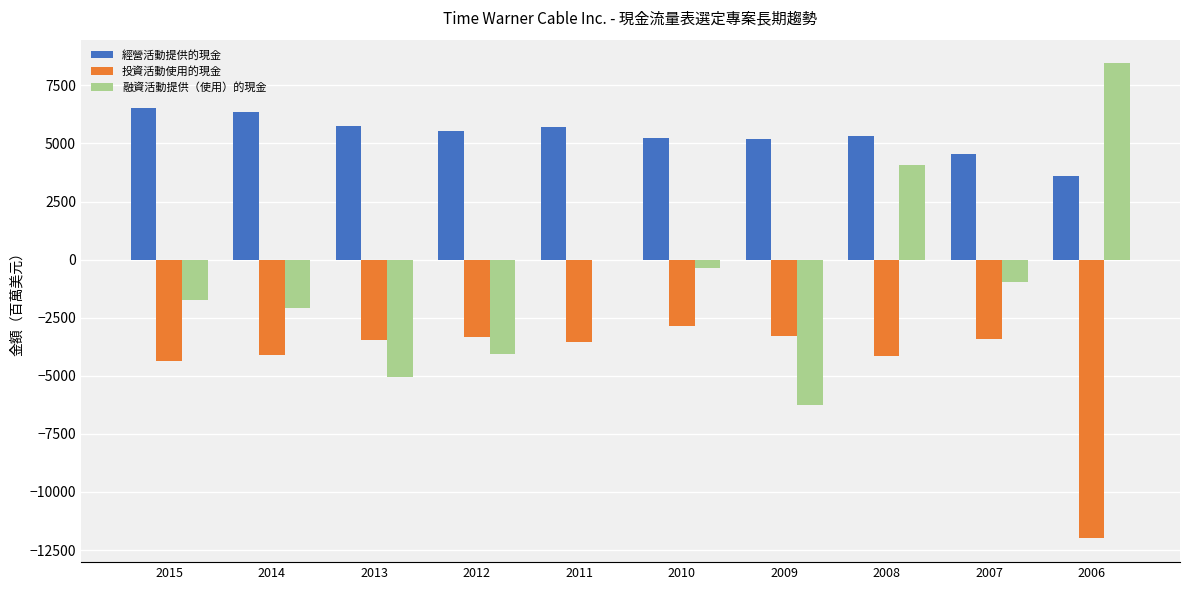

Which series changed the most between 2009 and 2008?

融資活動提供（使用）的現金